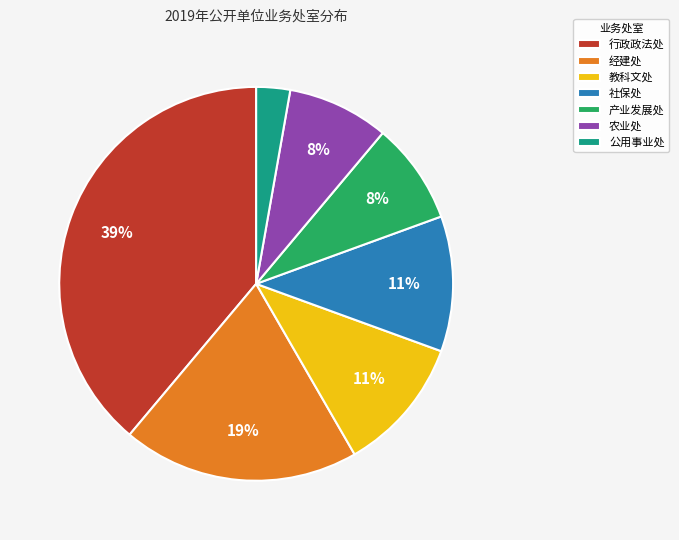

The 行政政法处 slice represents 39% of the pie. True or false?

True